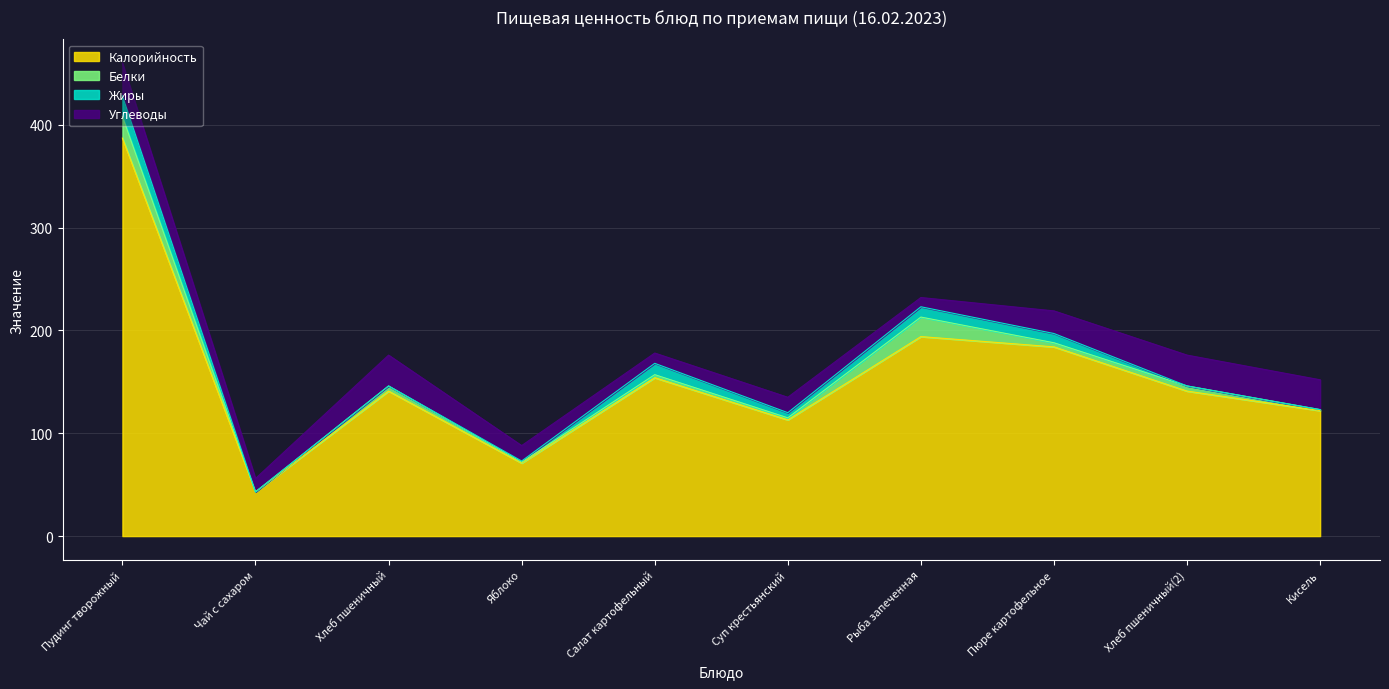

Reading left to right, list all the values displayed in this chart.

Калорийность: Пудинг творожный=387	Чай с сахаром=43	Хлеб пшеничный=141	Яблоко=71	Салат картофельный=154	Суп крестьянский=113	Рыба запеченная=194	Пюре картофельное=184	Хлеб пшеничный(2)=141	Кисель=122
Белки: Пудинг творожный=21	Чай с сахаром=0	Хлеб пшеничный=5	Яблоко=1	Салат картофельный=3	Суп крестьянский=2	Рыба запеченная=19	Пюре картофельное=4	Хлеб пшеничный(2)=5	Кисель=1
Жиры: Пудинг творожный=20	Чай с сахаром=0	Хлеб пшеничный=0	Яблоко=1	Салат картофельный=11	Суп крестьянский=5	Рыба запеченная=10	Пюре картофельное=9	Хлеб пшеничный(2)=0	Кисель=0
Углеводы: Пудинг творожный=32	Чай с сахаром=13	Хлеб пшеничный=30	Яблоко=15	Салат картофельный=10	Суп крестьянский=15	Рыба запеченная=9	Пюре картофельное=22	Хлеб пшеничный(2)=30	Кисель=29